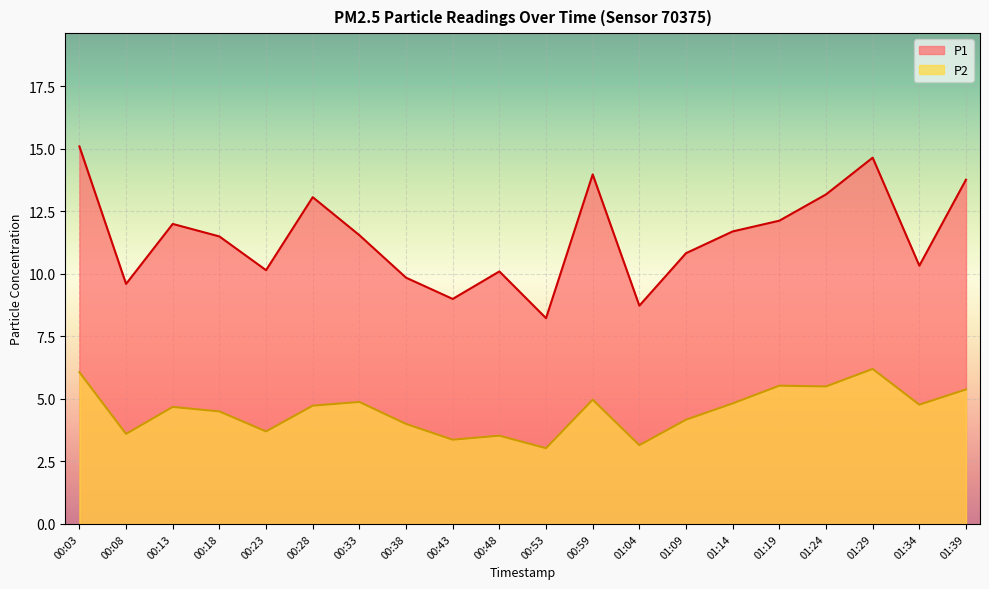

What are all the series names shown in the legend?

P1, P2